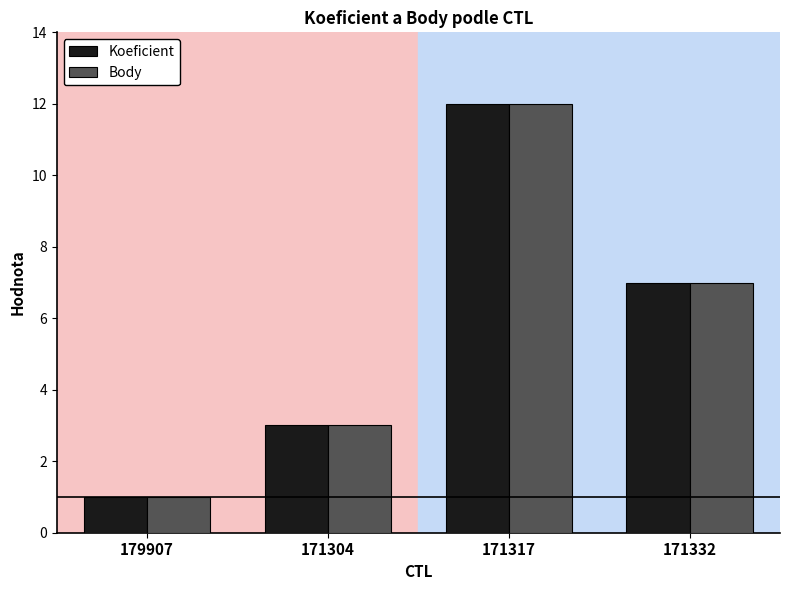

List the labels in order of Body value, smallest first.

179907, 171304, 171332, 171317